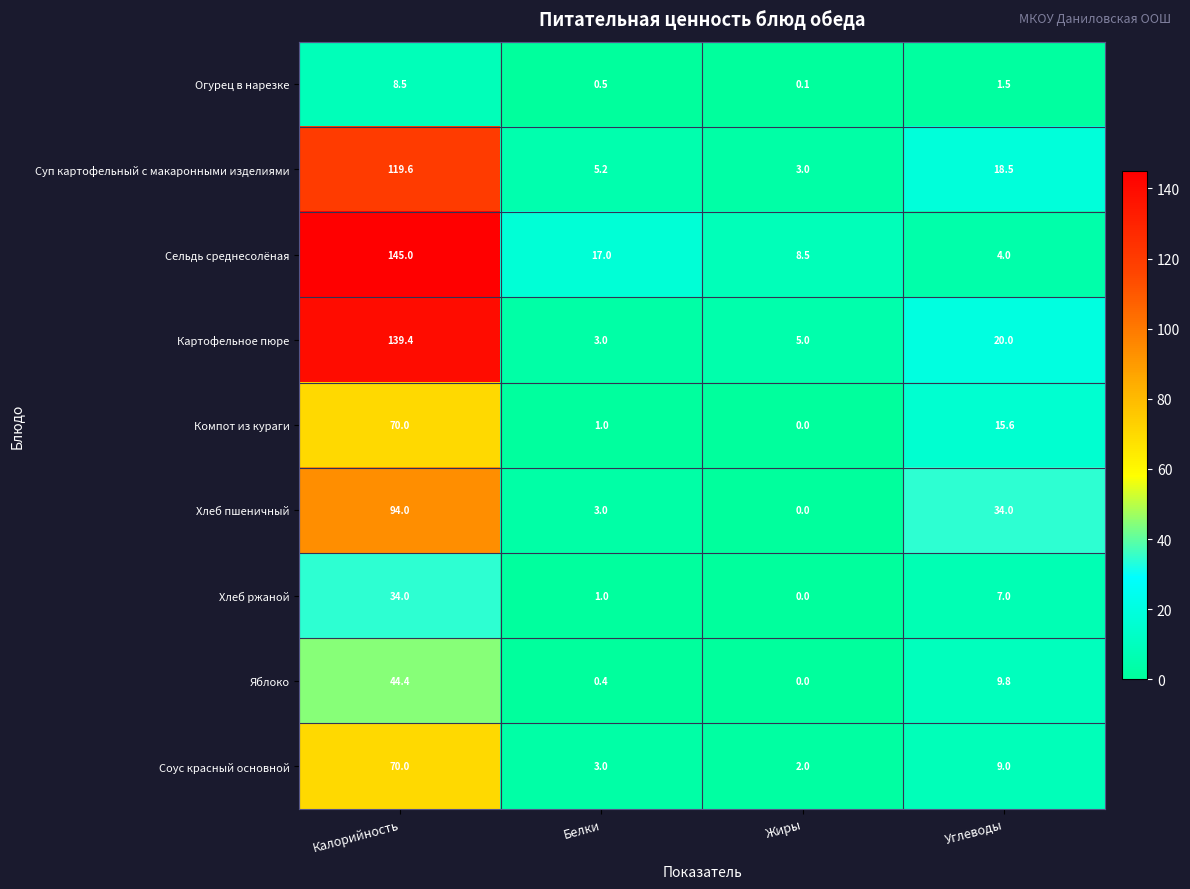

What is the sum of all Сельдь среднесолёная values?

174.5